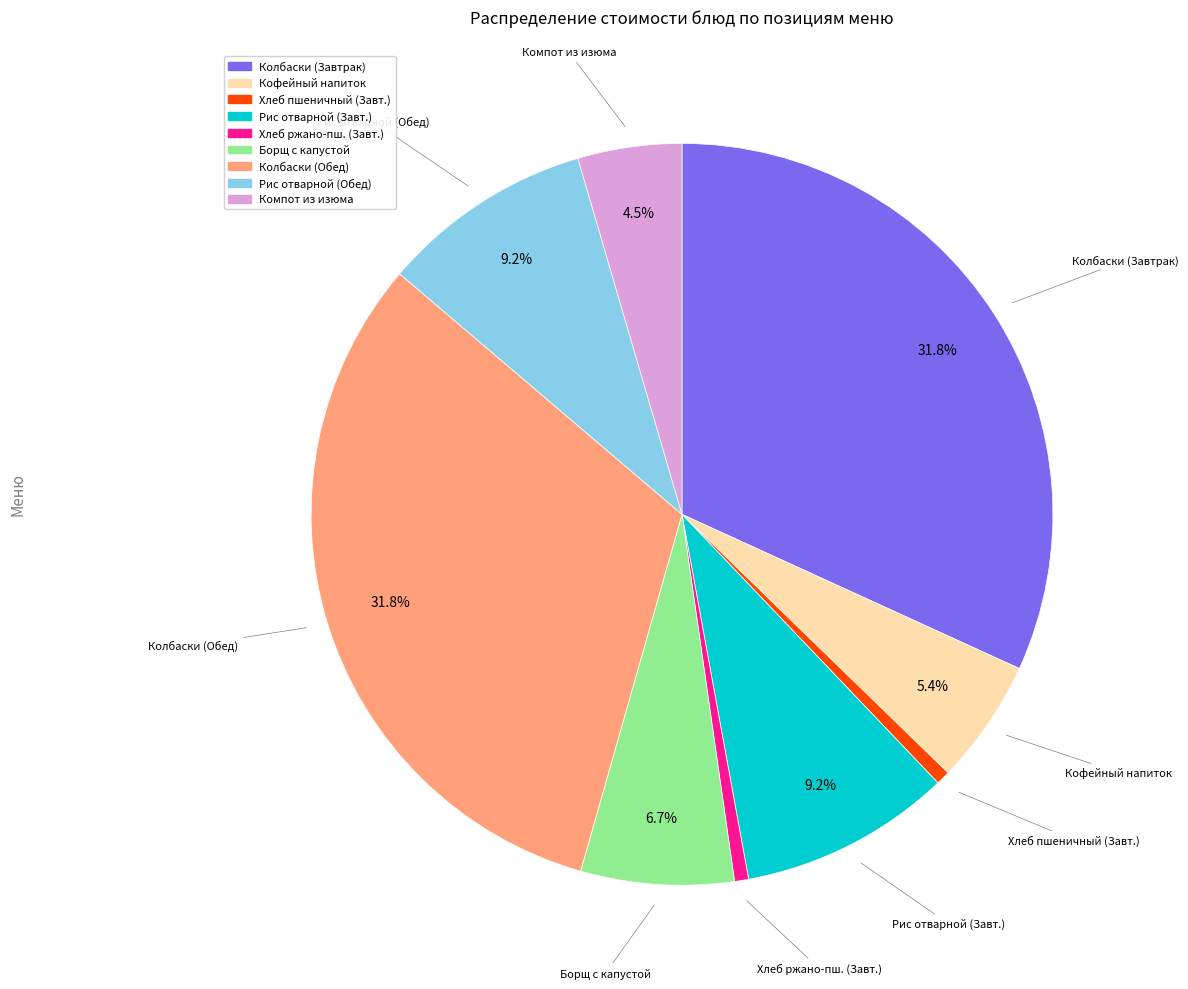

Does any single category account for the majority?

No